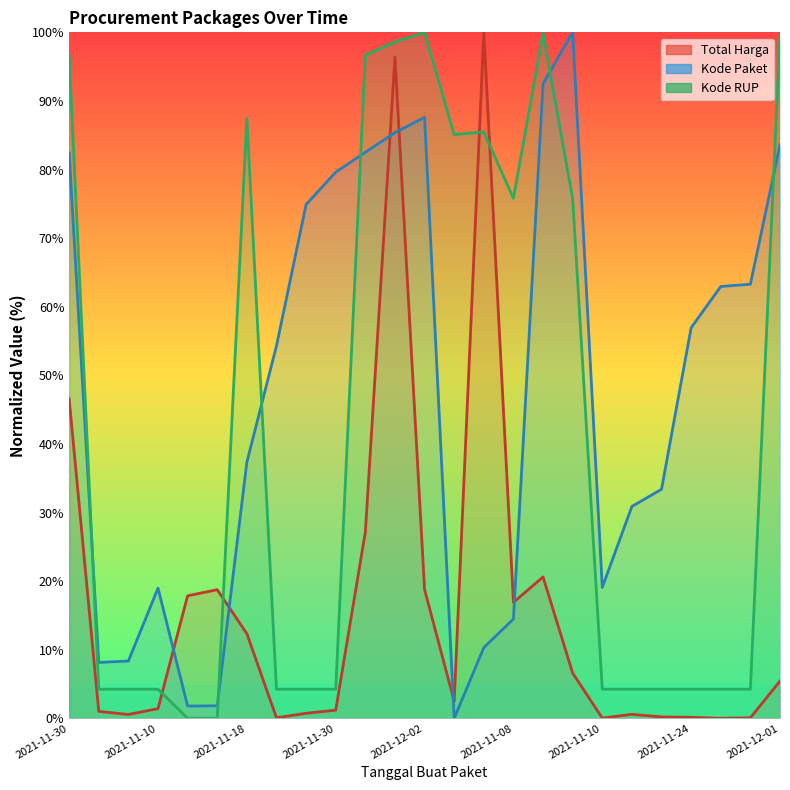

Rank the series at 2021-11-30 from lowest to highest value.

Total Harga, Kode Paket, Kode RUP